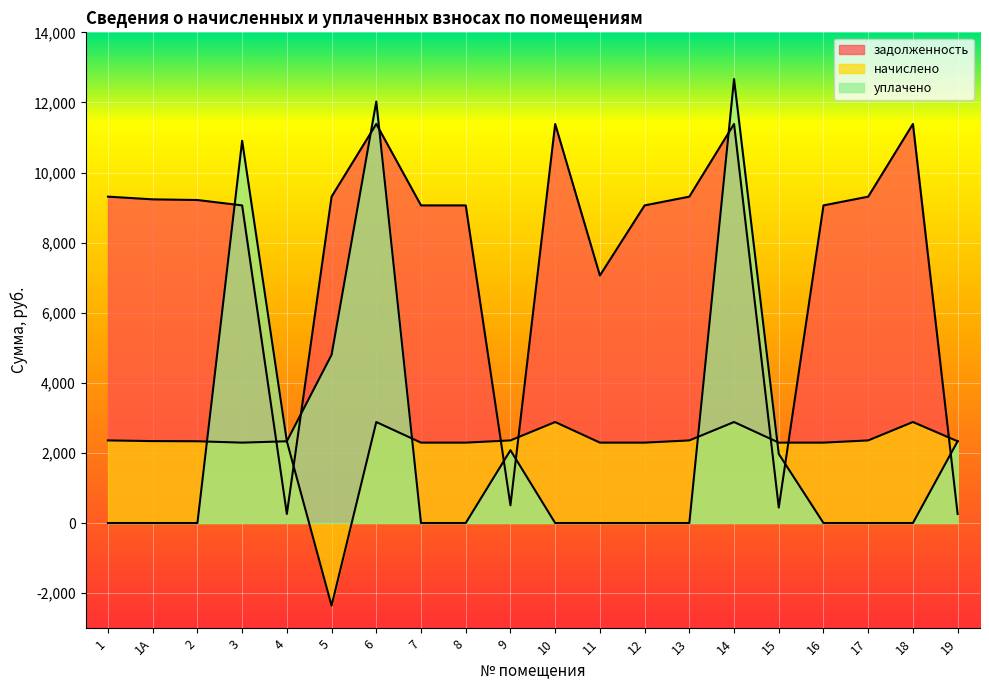

Reading left to right, list all the values displayed in this chart.

задолженность: 9312.0	9235.2	9216.0	9062.4	258.9	9312.0	11385.6	9062.4	9062.4	506.4	11385.6	7062.4	9062.4	9312.0	11385.6	442.2	9062.4	9312.0	11385.6	259.2
начислено: 2357.1	2337.7	2332.8	2293.9	2332.8	-2357.7	2882.0	2293.9	2293.9	2357.1	2882.0	2293.9	2293.9	2357.1	2882.0	2293.9	2293.9	2357.1	2882.0	2332.8
уплачено: 0.0	0.0	0.0	10907.0	2333.0	4800.0	12026.0	0.0	0.0	2077.8	0.0	0.0	0.0	0.0	12666.5	1971.8	0.0	0.0	0.0	2334.6